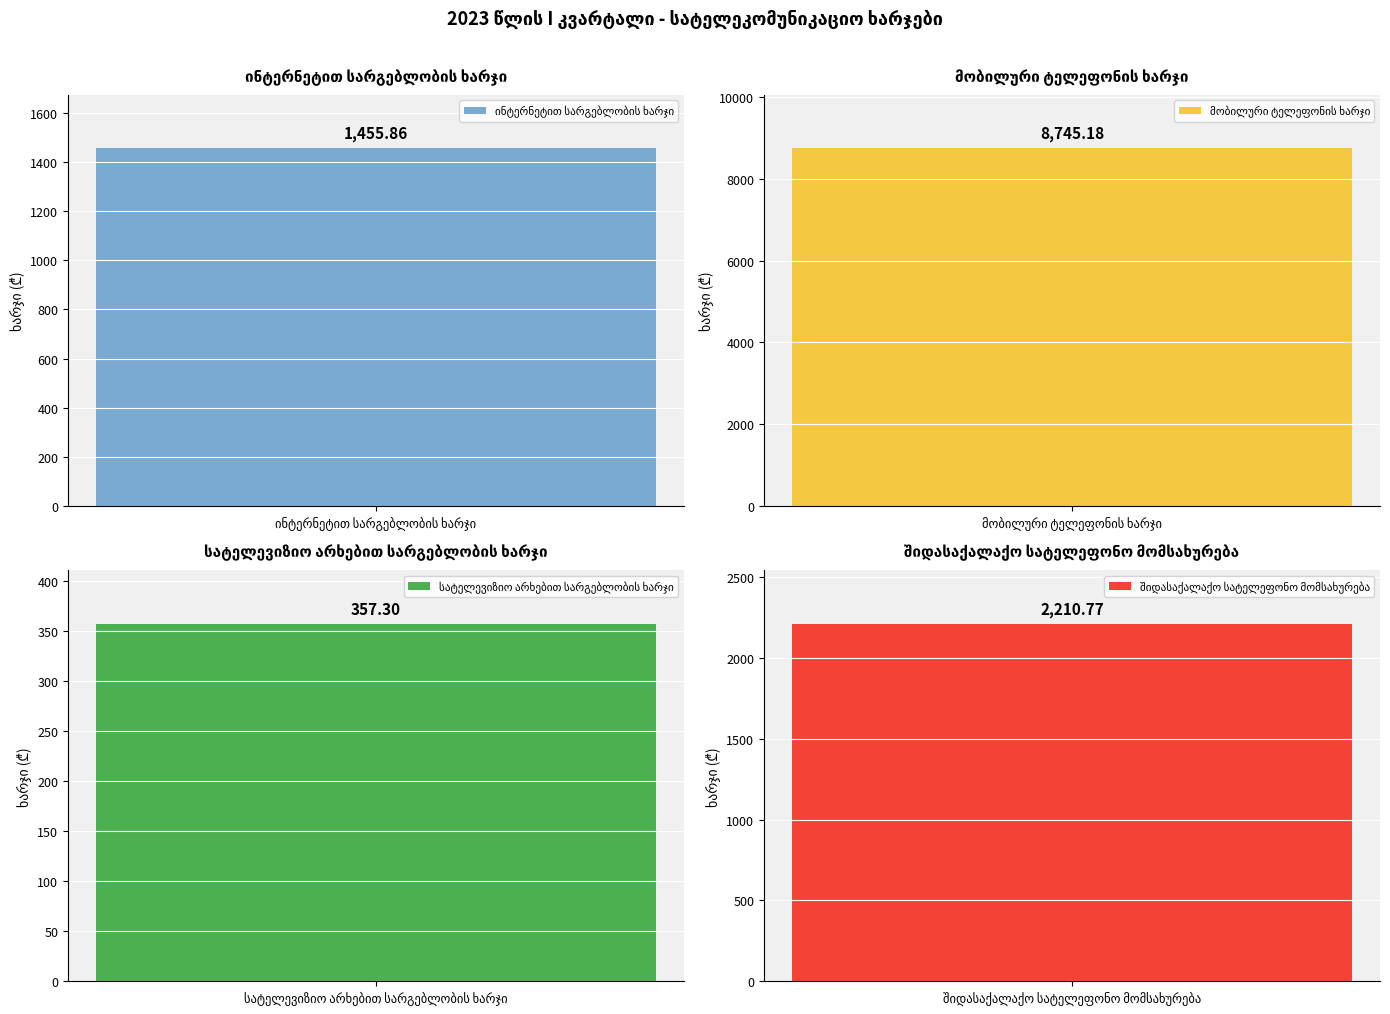

Which category has the highest value across all series?

მობილური ტელეფონის ხარჯი